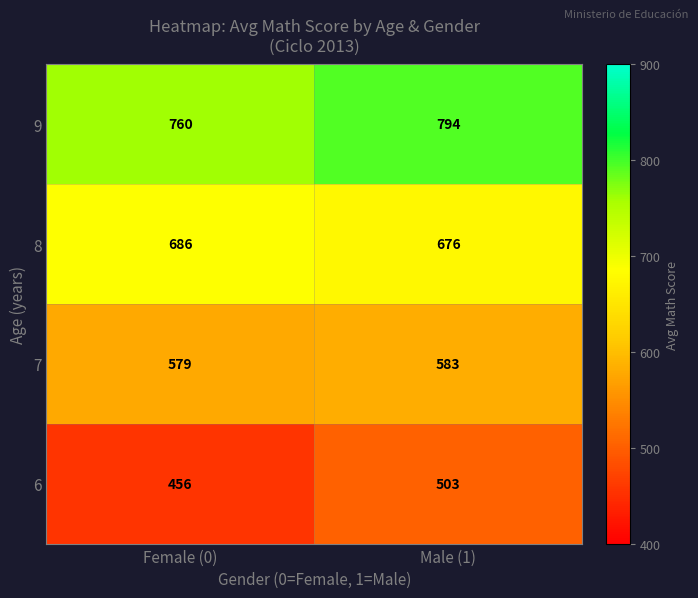

Read the 8 value at Male (1), to the nearest 10.

680